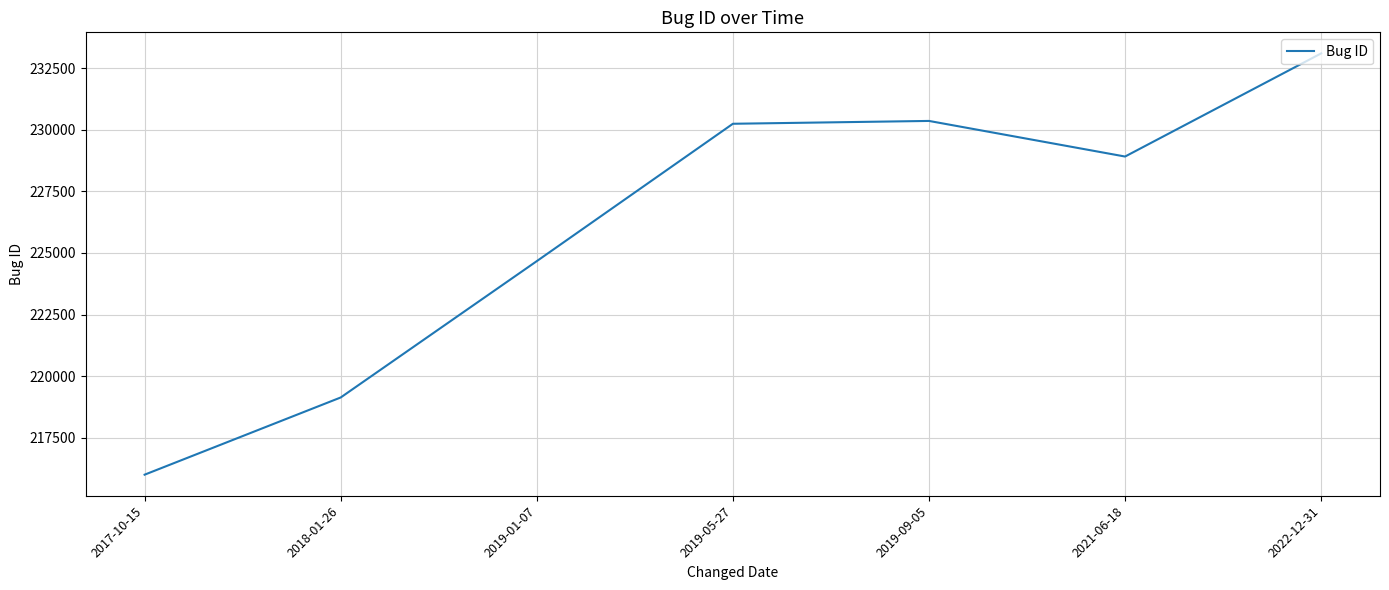

What is the greatest value displayed?

233094